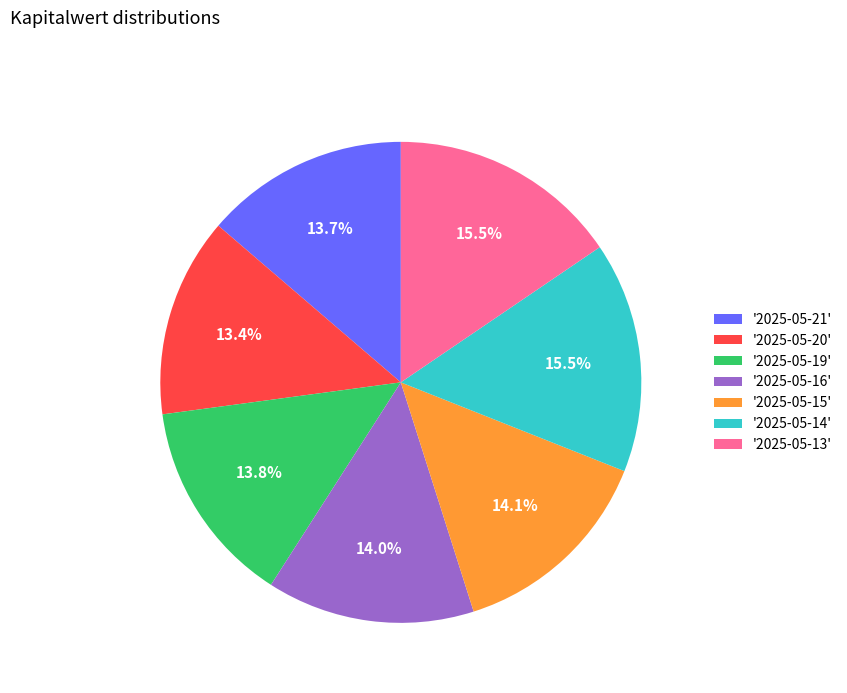

How many slices are in this pie chart?

7